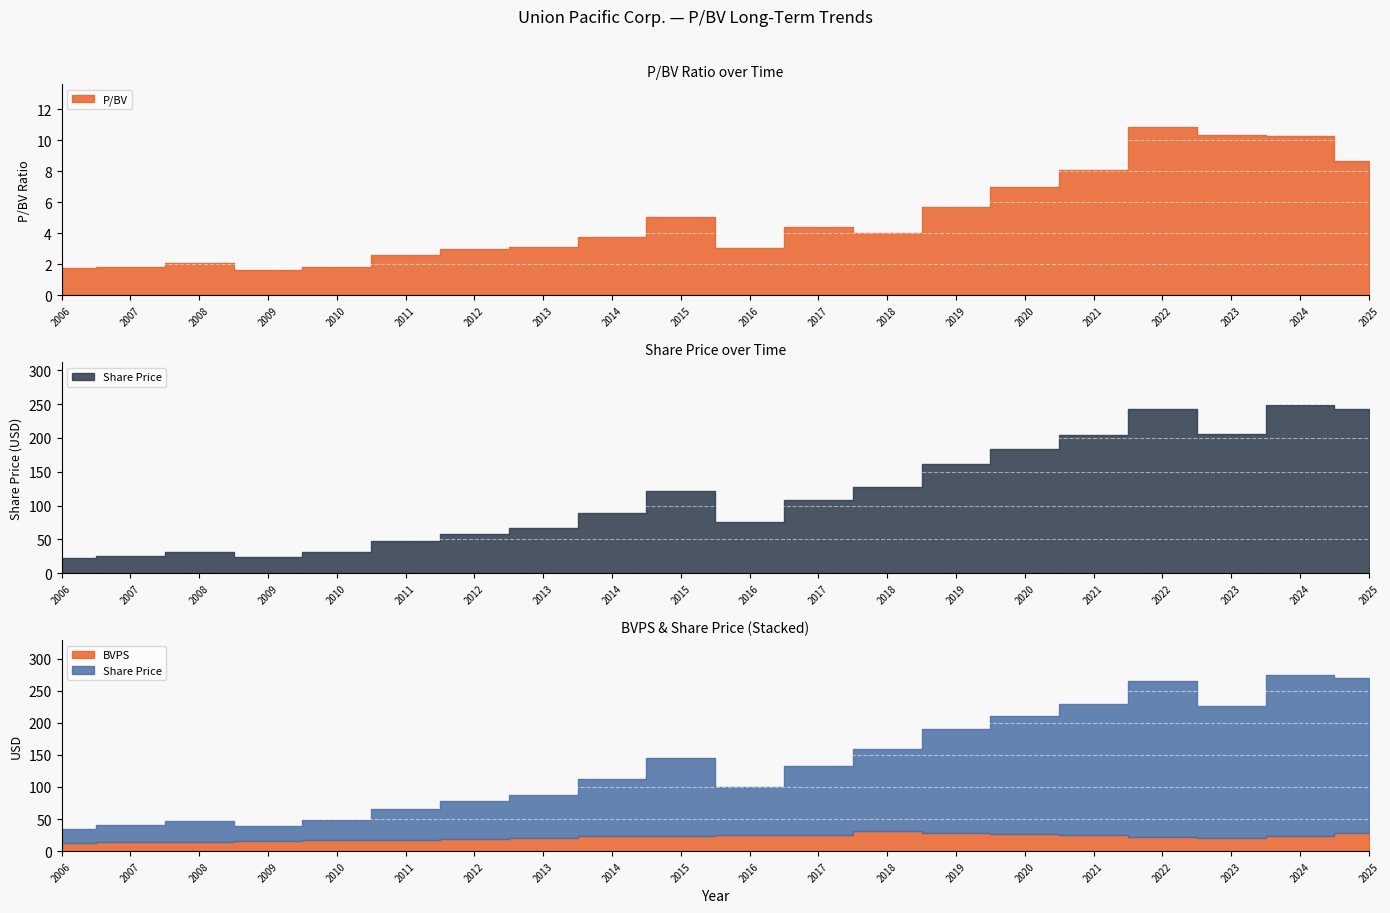

Reading left to right, transcribe all the data shown in this chart.

P/BV: 2006=1.7	2007=1.8	2008=2.1	2009=1.6	2010=1.9	2011=2.6	2012=3.0	2013=3.1	2014=3.8	2015=5.1	2016=3.1	2017=4.4	2018=4.0	2019=5.7	2020=7.0	2021=8.1	2022=10.9	2023=10.3	2024=10.3	2025=8.7
Share Price: 2006=22.1	2007=26.0	2008=31.6	2009=24.6	2010=31.1	2011=47.1	2012=58.1	2013=66.6	2014=88.5	2015=121.8	2016=75.0	2017=108.5	2018=127.3	2019=161.7	2020=183.8	2021=204.2	2022=242.4	2023=205.5	2024=249.4	2025=242.1
BVPS: 2006=12.8	2007=14.1	2008=14.9	2009=15.3	2010=16.8	2011=18.1	2012=19.4	2013=21.2	2014=23.3	2015=24.0	2016=24.5	2017=24.5	2018=31.9	2019=28.2	2020=26.3	2021=25.3	2022=22.2	2023=19.9	2024=24.2	2025=27.9